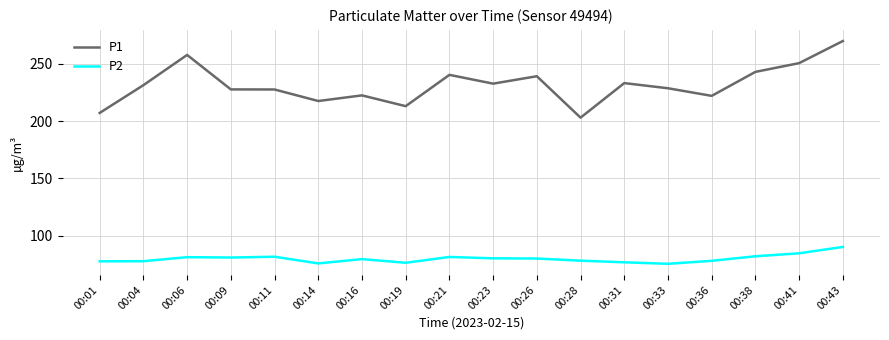

What is the difference between the maximum and minimum values in the P2 series?

14.7